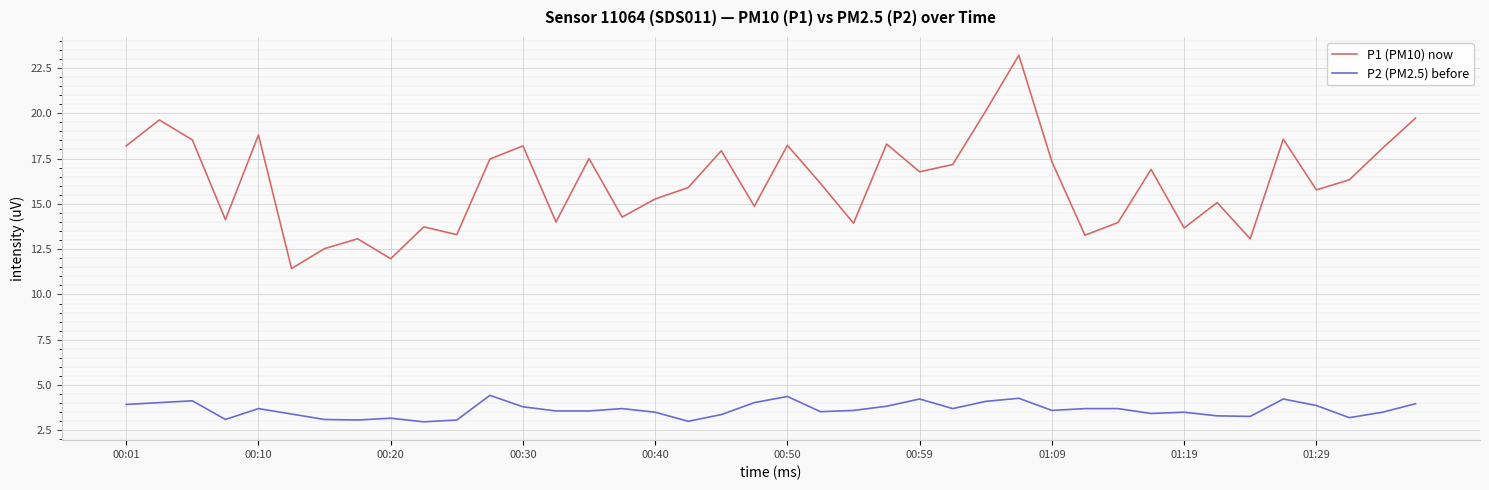

True or false: P1 (PM10) now has more than 1 points higher than both neighbors.

True